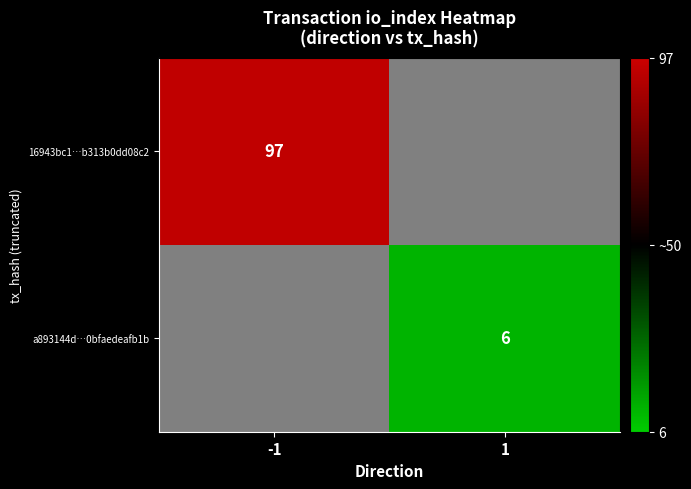

The value of a893144d…0bfaedeafb1b at 1 is 3. True or false?

False